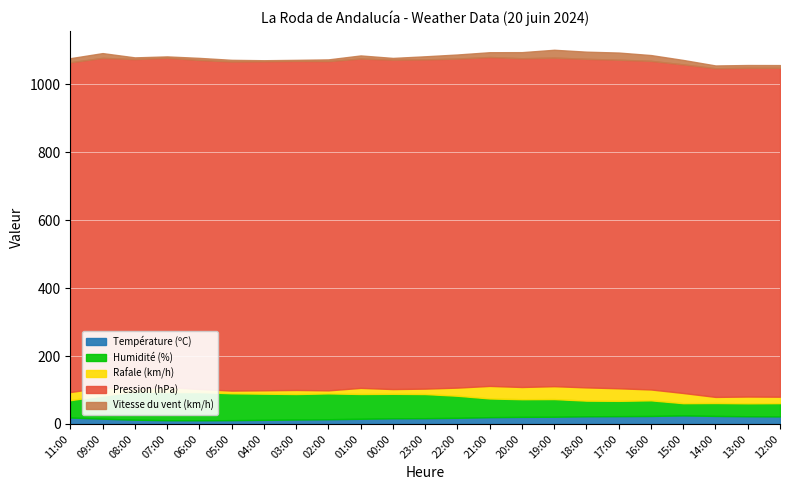

Between 15:00 and 18:00, which is larger?

15:00